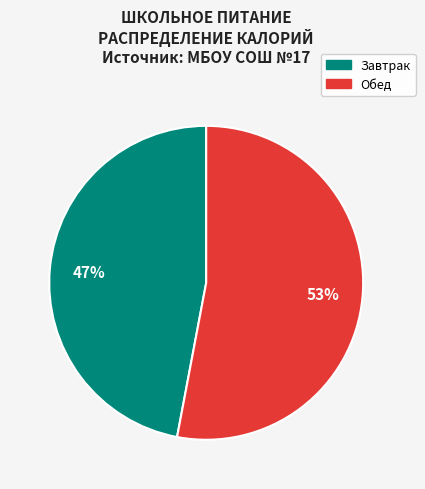

How many slices are in this pie chart?

2